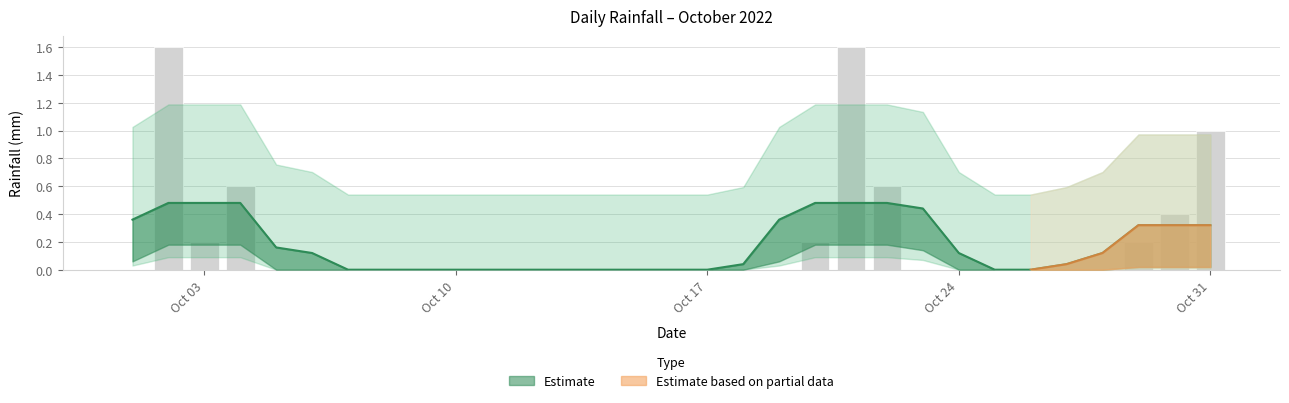

The chart shows a value of 0.7 at 2022-10-02. True or false?

False